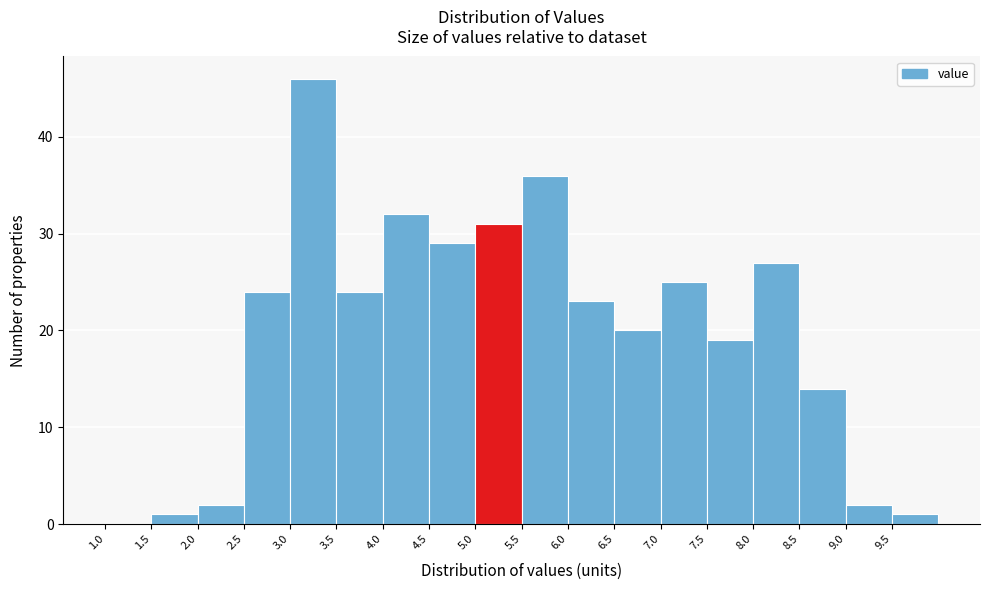

Reading left to right, list every bar in this chart as the range it spans on the x-axis followed by its height. The values are not printed on the chart, so give them approximately, as read against the axis.

1.0 to 1.5: 0
1.5 to 2.0: 1
2.0 to 2.5: 2
2.5 to 3.0: 24
3.0 to 3.5: 46
3.5 to 4.0: 24
4.0 to 4.5: 32
4.5 to 5.0: 29
5.0 to 5.5: 31
5.5 to 6.0: 36
6.0 to 6.5: 23
6.5 to 7.0: 20
7.0 to 7.5: 25
7.5 to 8.0: 19
8.0 to 8.5: 27
8.5 to 9.0: 14
9.0 to 9.5: 2
9.5 to 10.0: 1